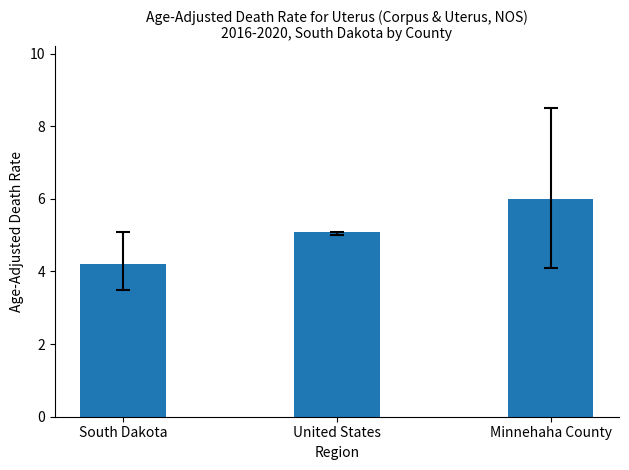

Approximately how many times larger is the value at South Dakota compared to Minnehaha County?

0.7